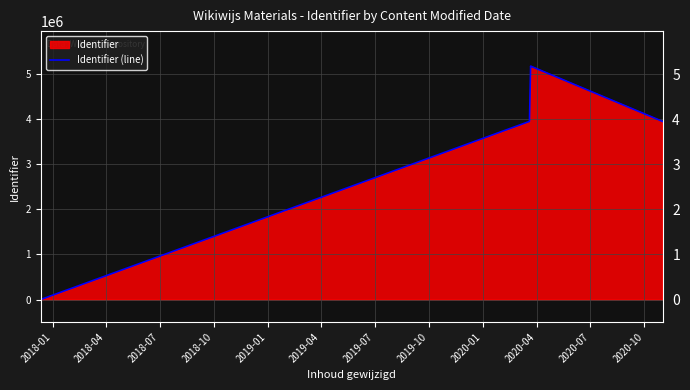

What is the difference between the maximum and second lowest values?

1227821